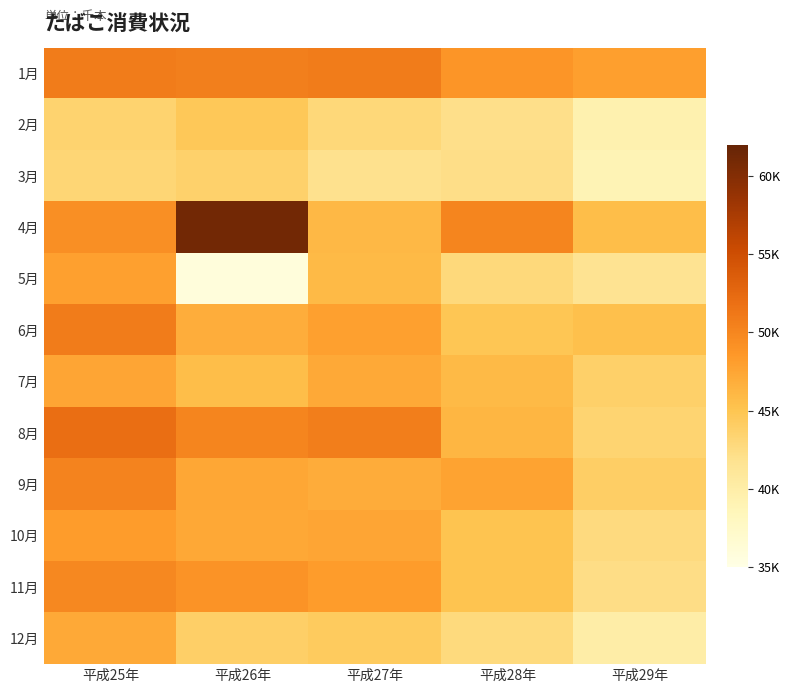

Count the number of categories in the chart.

5